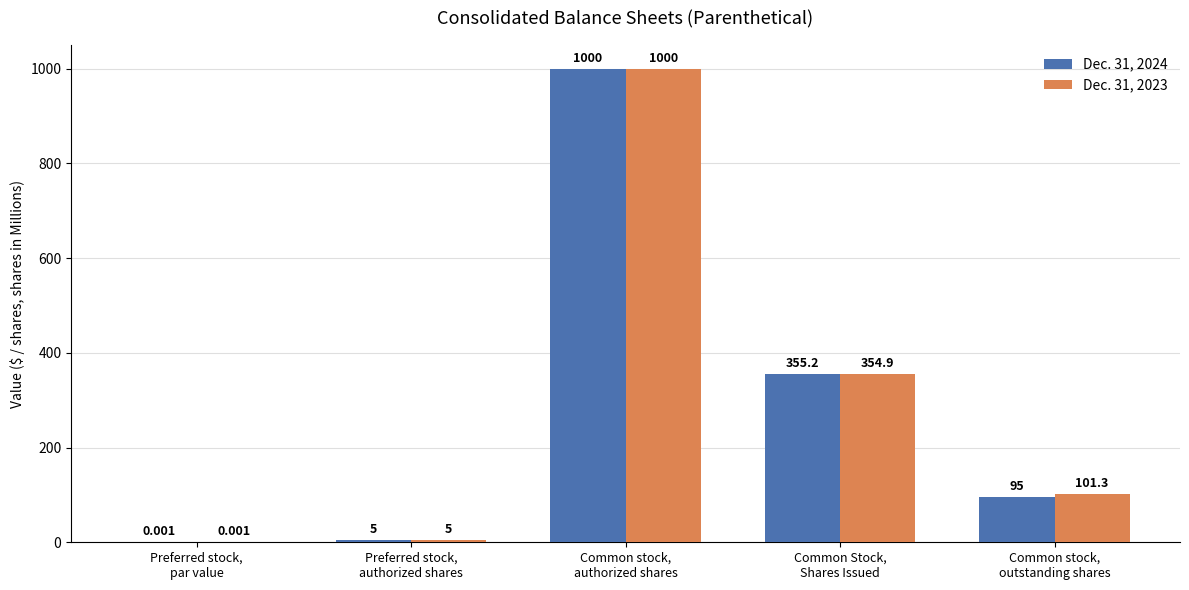

What is the sum of the Dec. 31, 2024 values at Common stock,
authorized shares and Preferred stock,
par value?

1000.0